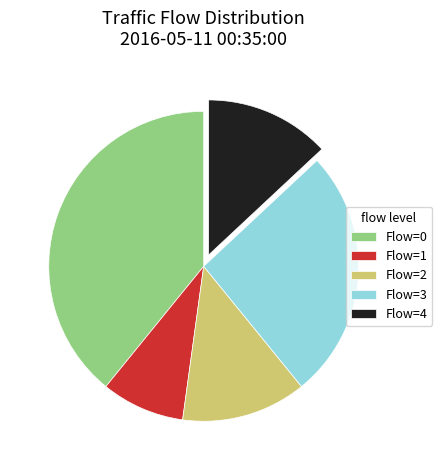

Which category has the smallest portion of the pie?

Flow=1